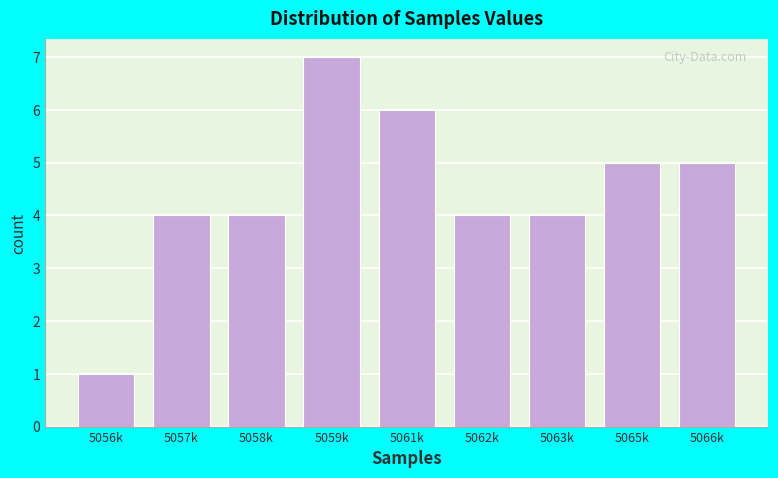

Reading right to left, transcribe all the data shown in this chart.

5066k=5	5065k=5	5063k=4	5062k=4	5061k=6	5059k=7	5058k=4	5057k=4	5056k=1